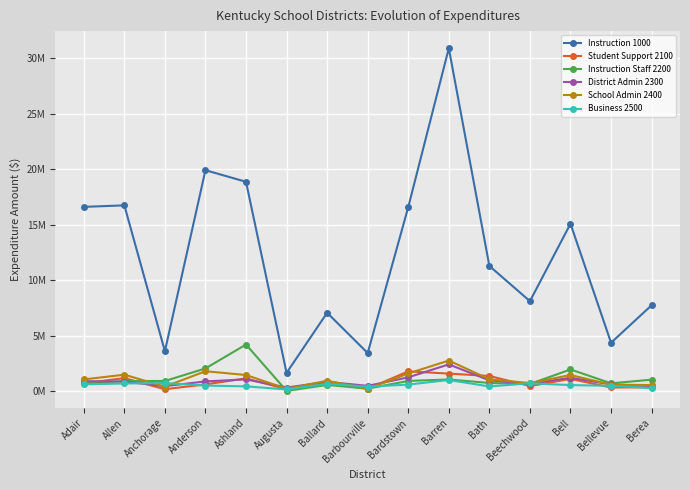

What is the label of the 4th point from the right?

Beechwood